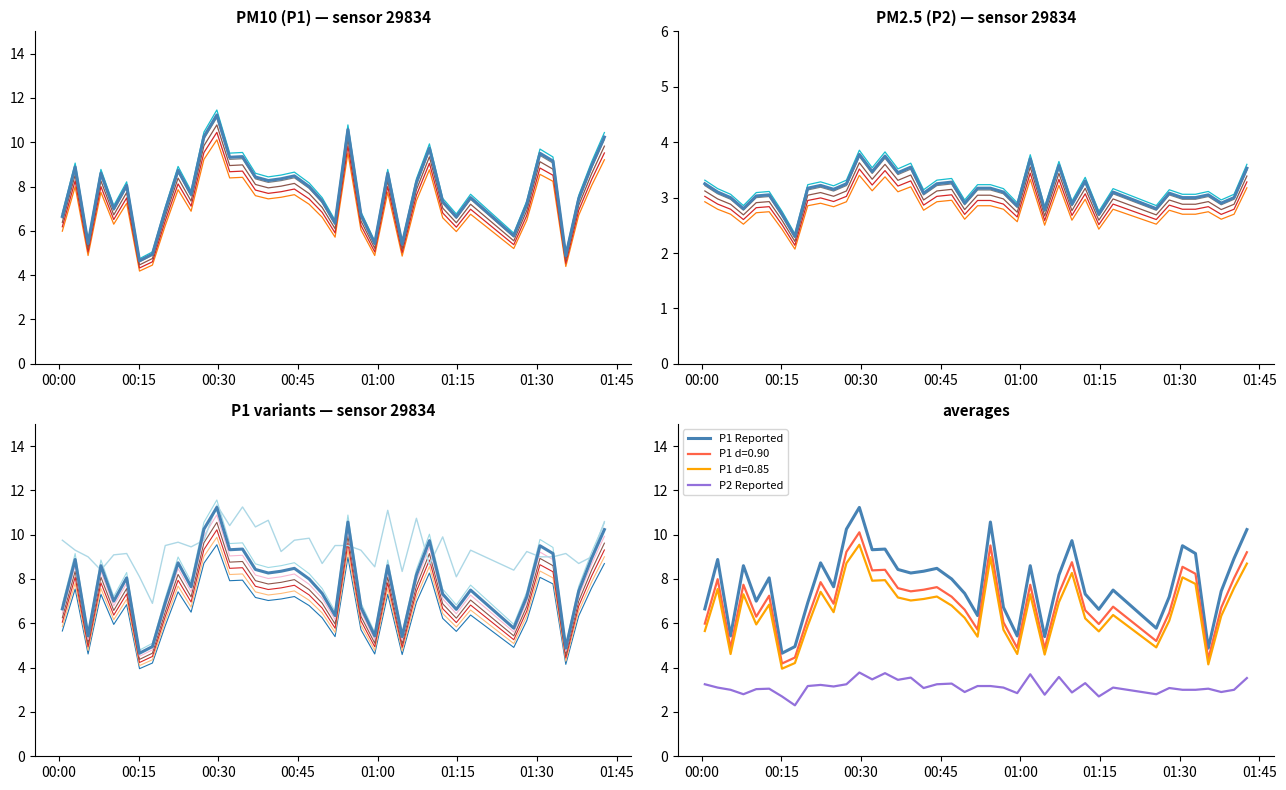

True or false: P1 and P2 intersect in this chart.

False